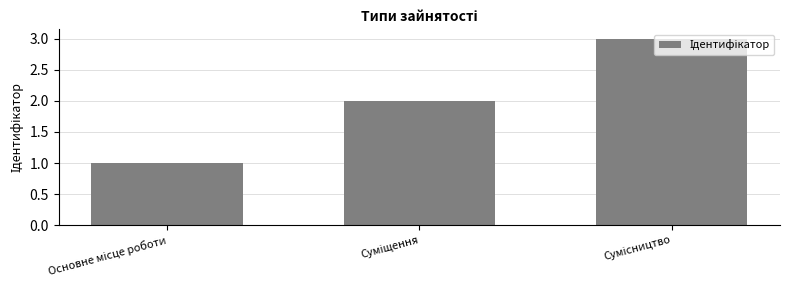

What is the greatest value displayed?

3